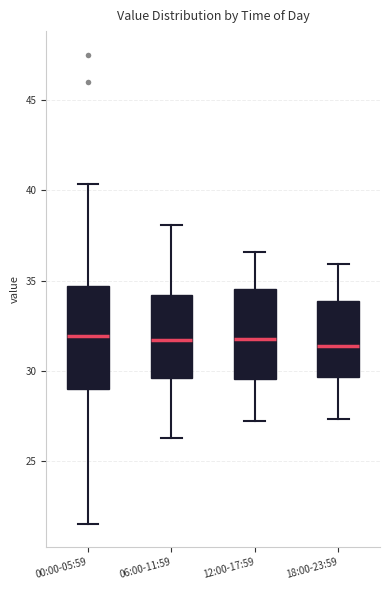

Reading left to right, transcribe this box plot: for each box, give where its median line is, the range the box spans, and where its two whiskers end, as read against the y-axis. The values are not printed on the chart, so give them approximately, as read against the axis.

00:00-05:59: median 32.0, box 29.0 to 34.5, whiskers 21.5 to 40.5
06:00-11:59: median 31.5, box 29.5 to 34.0, whiskers 26.5 to 38.0
12:00-17:59: median 32.0, box 29.5 to 34.5, whiskers 27.0 to 36.5
18:00-23:59: median 31.5, box 29.5 to 34.0, whiskers 27.5 to 36.0